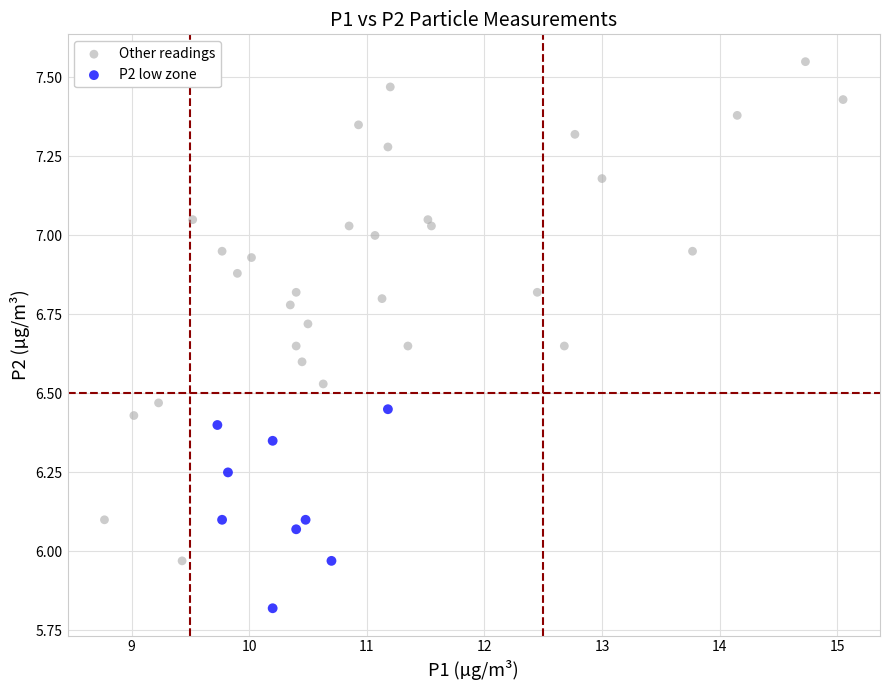

Which series contains the highest Y value?

Other readings